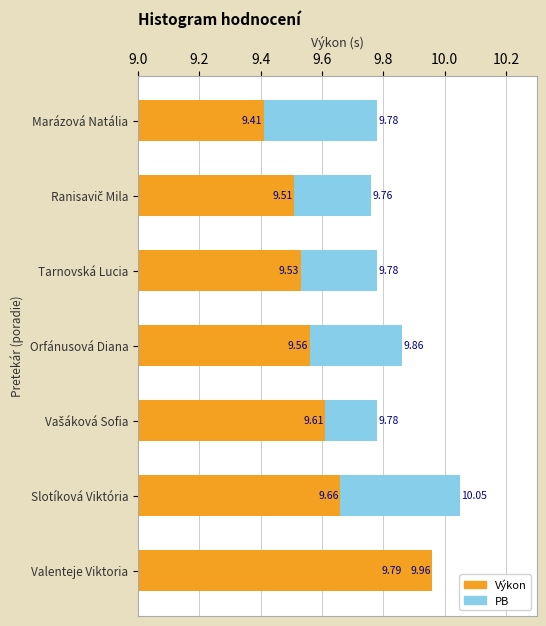

How many groups of bars are there?

7